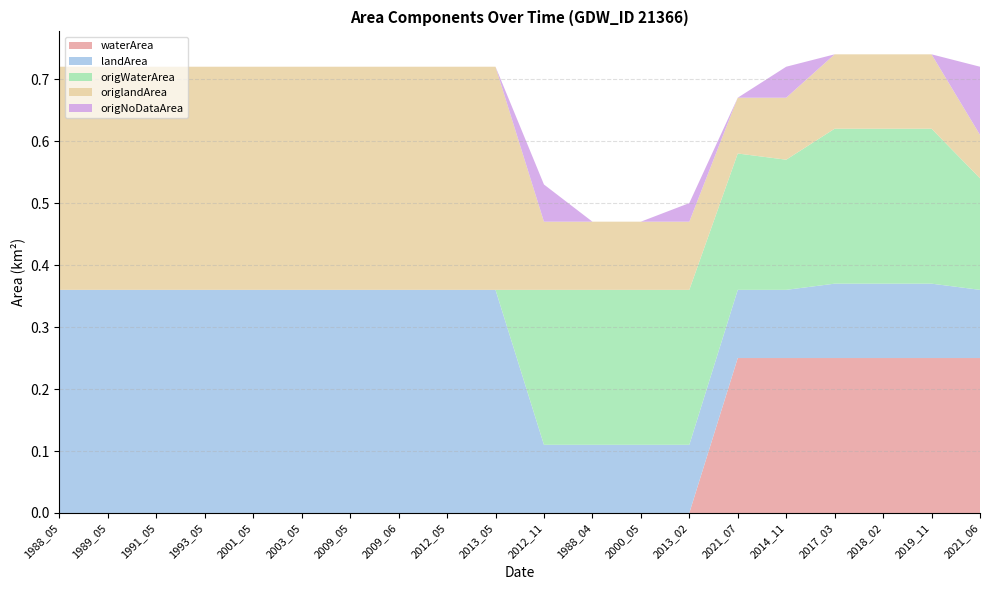

Reading left to right, extract all data points from this chart.

waterArea: 0.0	0.0	0.0	0.0	0.0	0.0	0.0	0.0	0.0	0.0	0.0	0.0	0.0	0.0	0.2	0.2	0.2	0.2	0.2	0.2
landArea: 0.4	0.4	0.4	0.4	0.4	0.4	0.4	0.4	0.4	0.4	0.1	0.1	0.1	0.1	0.1	0.1	0.1	0.1	0.1	0.1
origWaterArea: 0.0	0.0	0.0	0.0	0.0	0.0	0.0	0.0	0.0	0.0	0.2	0.2	0.2	0.2	0.2	0.2	0.2	0.2	0.2	0.2
origlandArea: 0.4	0.4	0.4	0.4	0.4	0.4	0.4	0.4	0.4	0.4	0.1	0.1	0.1	0.1	0.1	0.1	0.1	0.1	0.1	0.1
origNoDataArea: 0.0	0.0	0.0	0.0	0.0	0.0	0.0	0.0	0.0	0.0	0.1	0.0	0.0	0.0	0.0	0.1	0.0	0.0	0.0	0.1